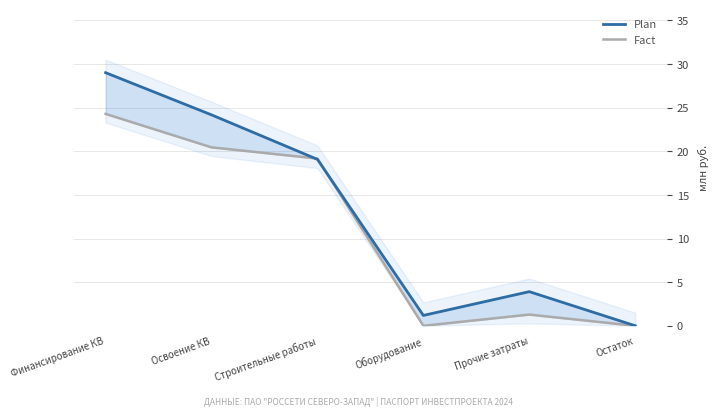

List the series in order of their peak value, highest first.

Plan, Fact